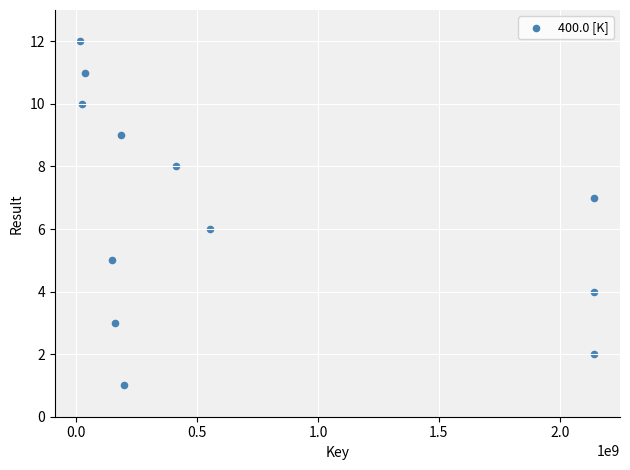

What is the range of X values (max minus min)?

2124668968